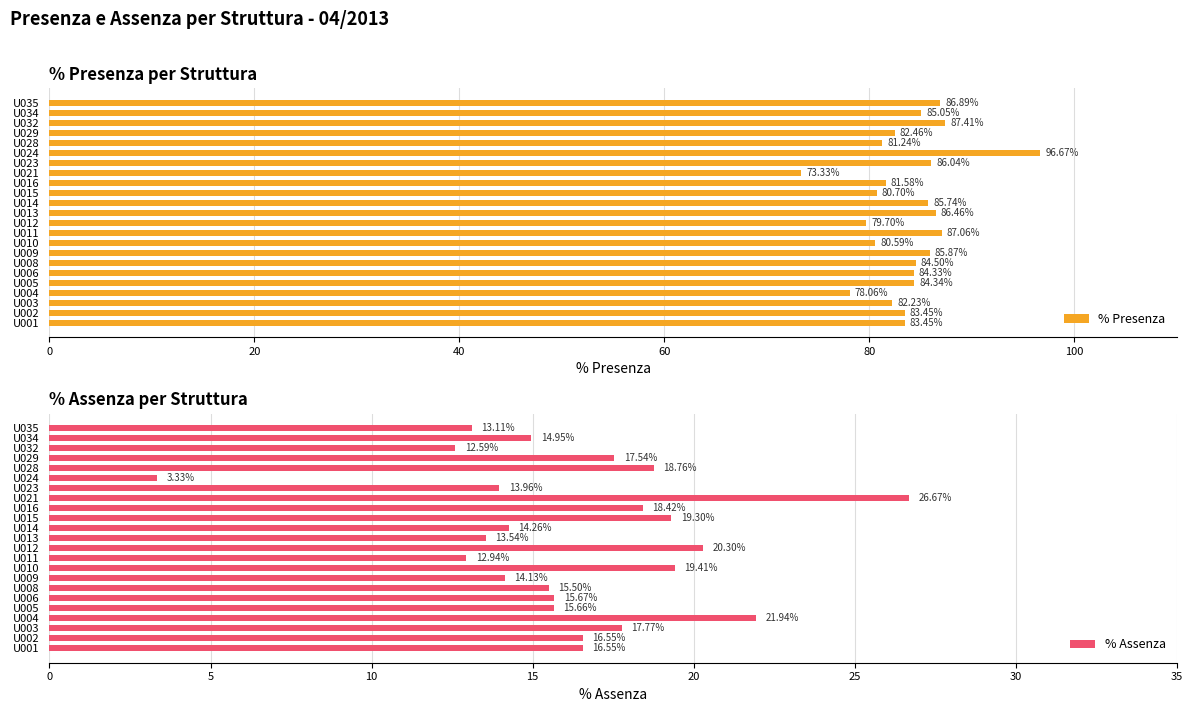

What is the sum of the % Presenza values at U013 and U029?

168.9